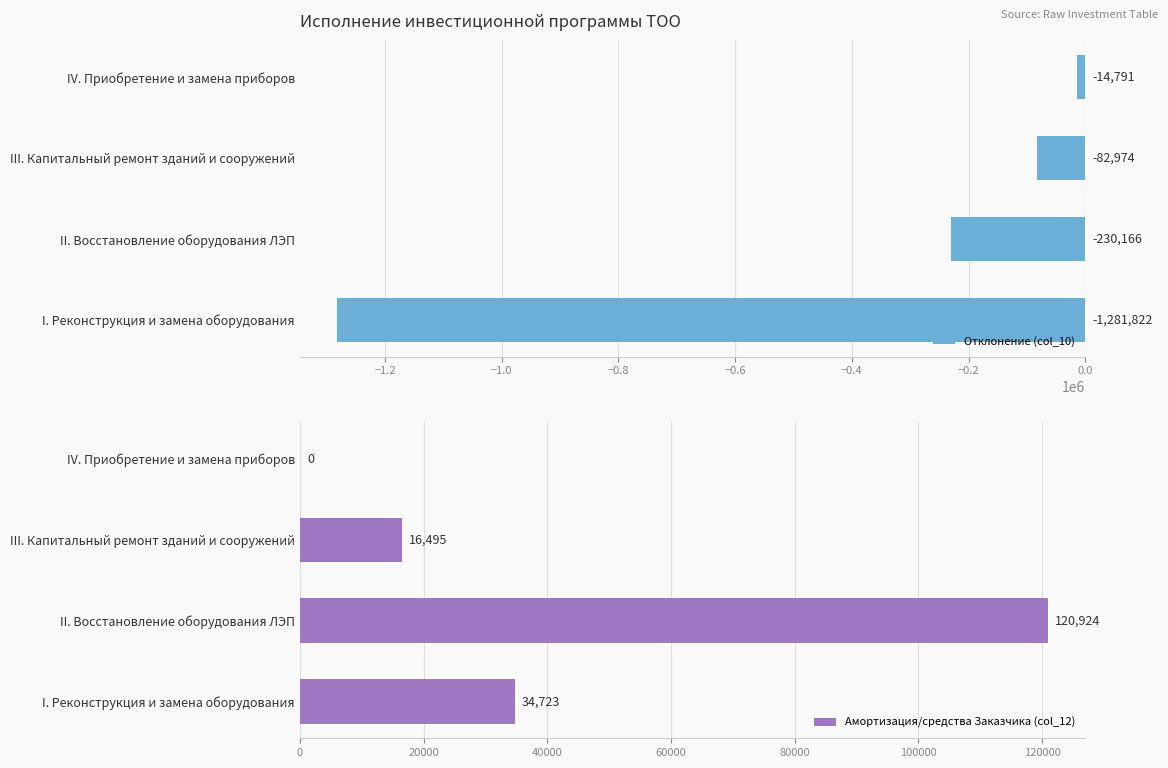

How many data points does each series have?

4